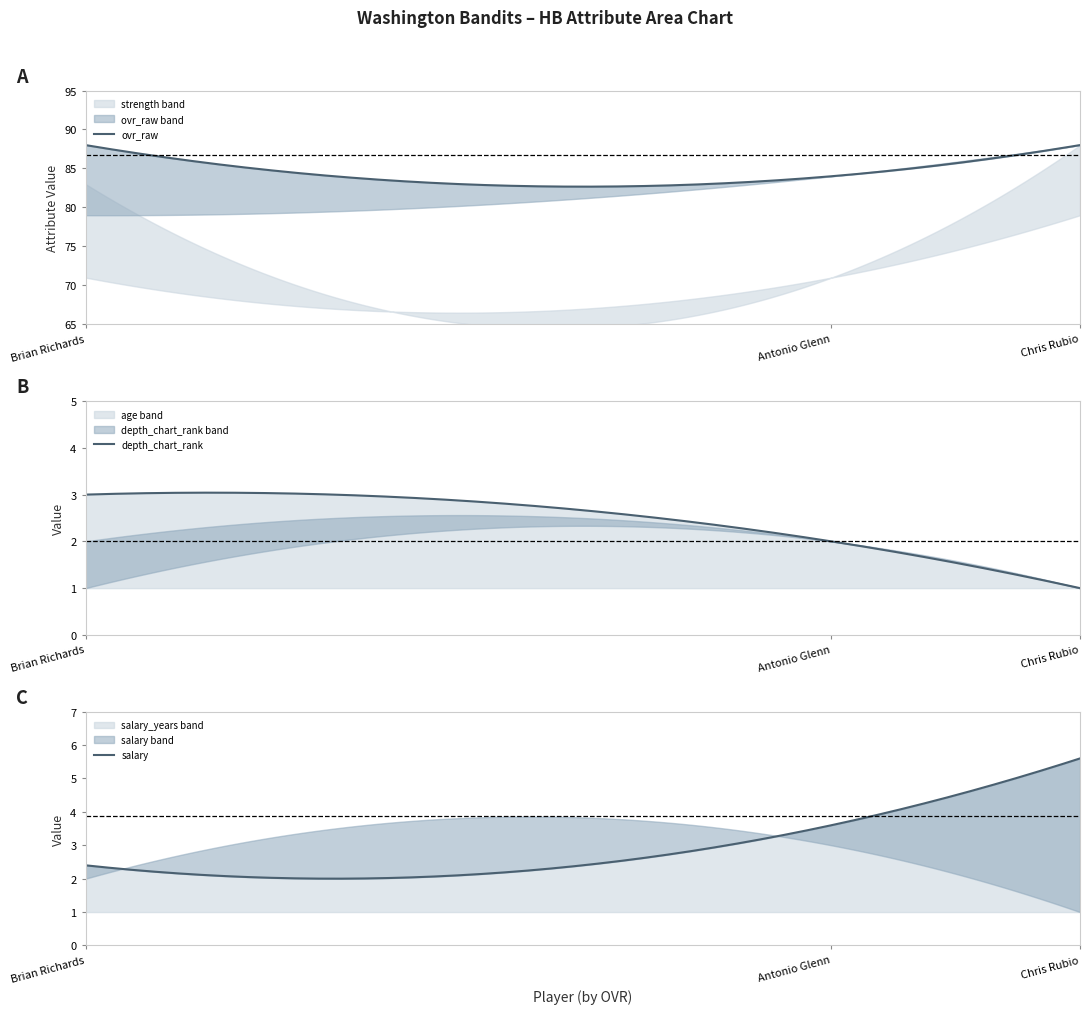

What is the difference between the highest and lowest values at Brian Richards?

87.0